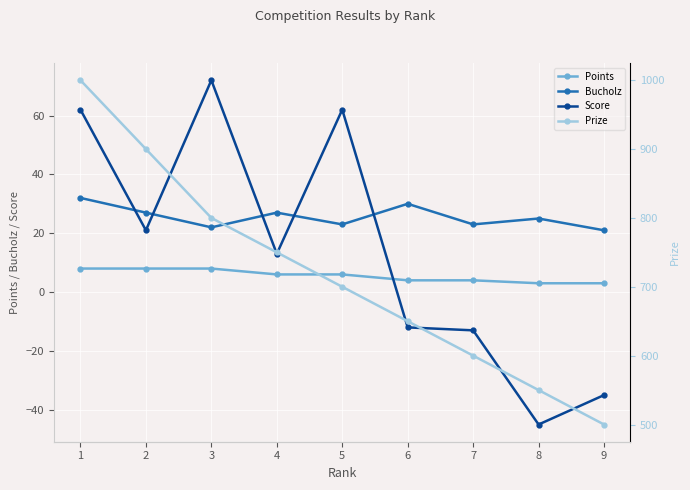

Which series changed the most between 3 and 4?

Score